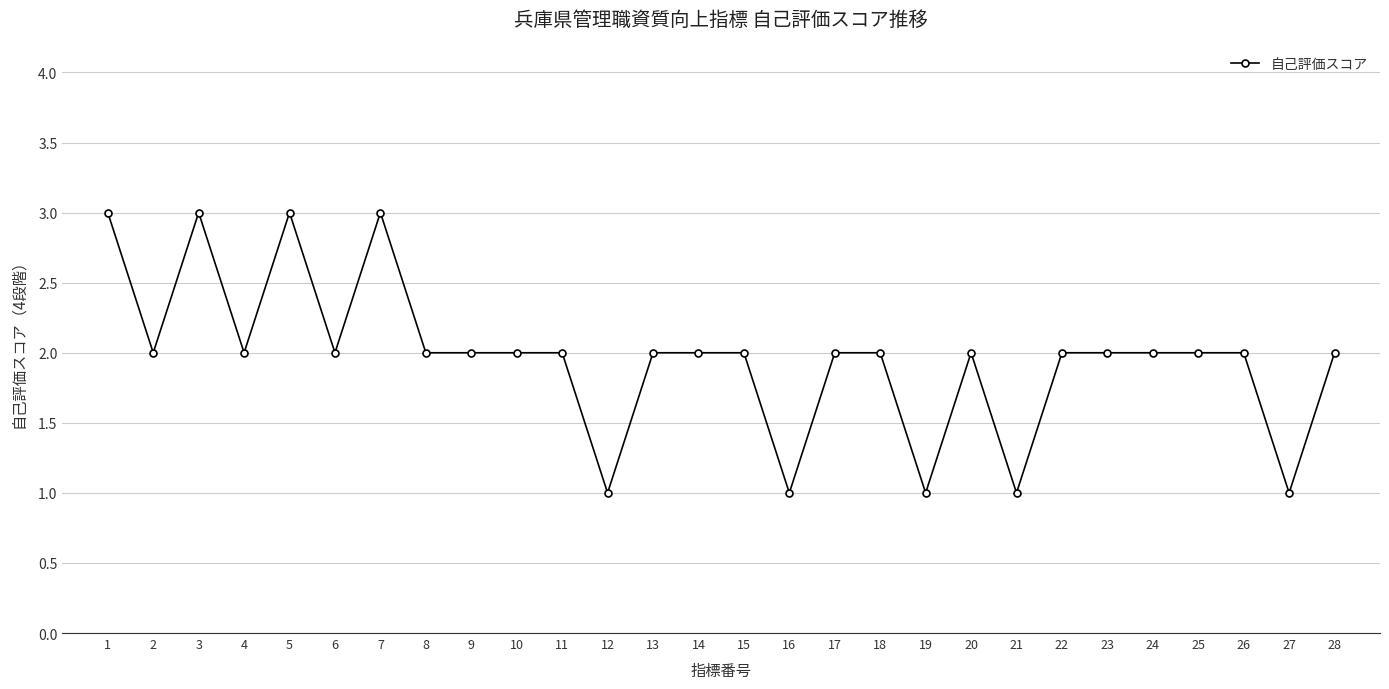

True or false: the data shows 2 at 9.

True